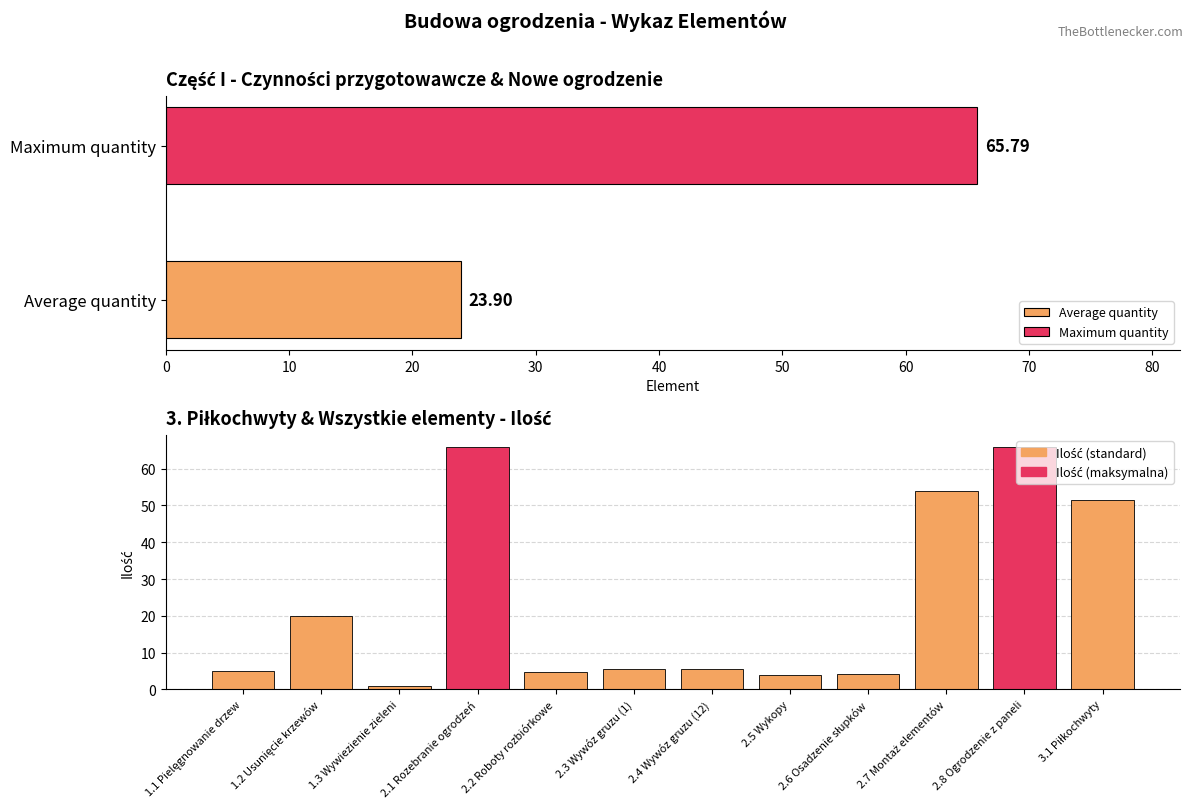

What is the maximum value shown in the chart?

65.8